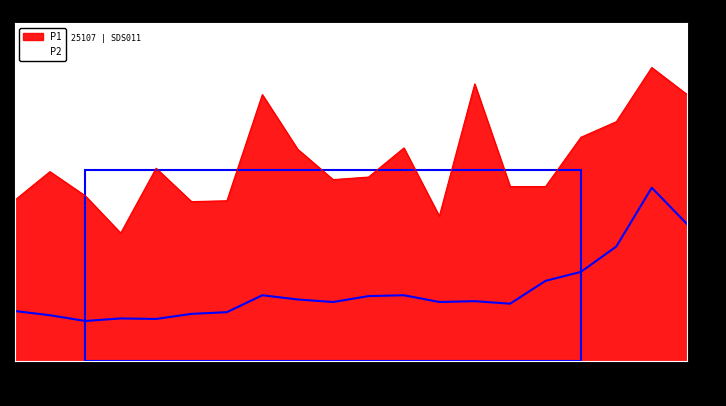

True or false: P1 has a value of 12.6 at 02:06.

True